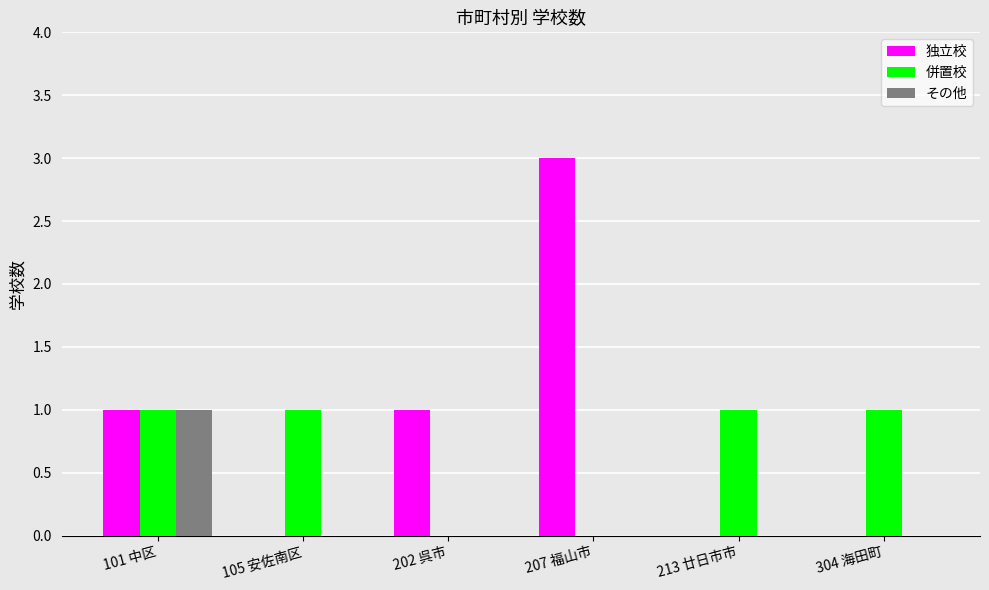

What is the sum of the 独立校 values at 213 廿日市市 and 207 福山市?

3